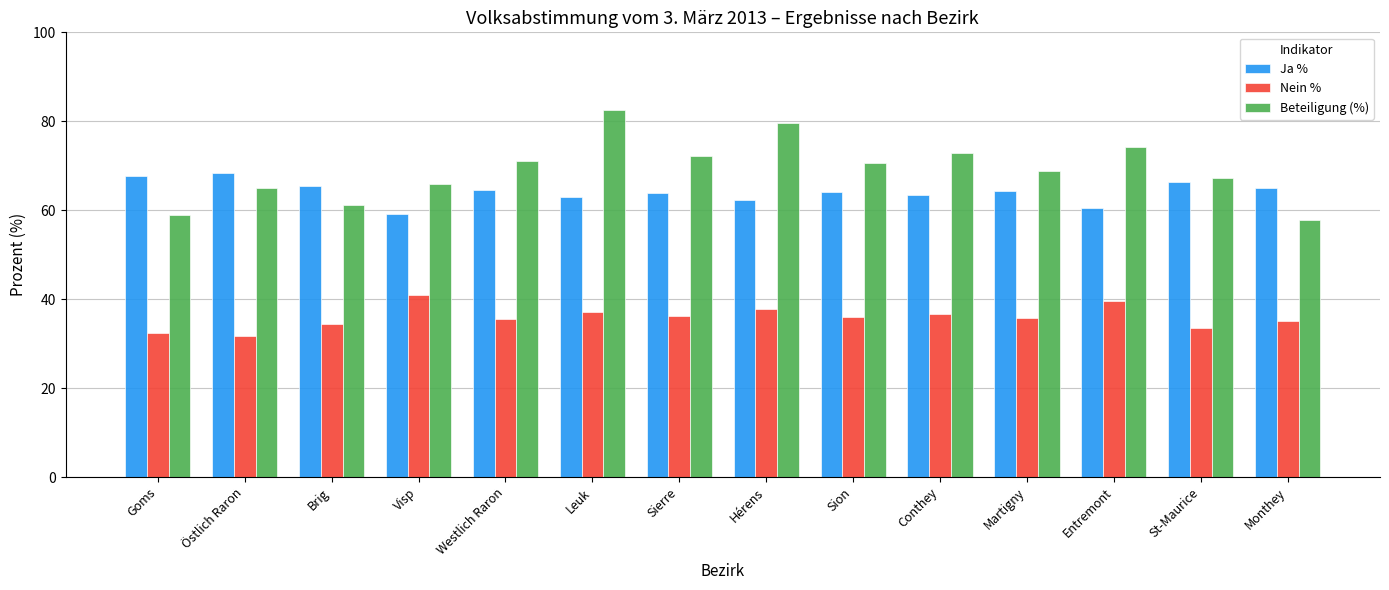

List the series in order of their overall mean, lowest first.

Nein %, Ja %, Beteiligung (%)